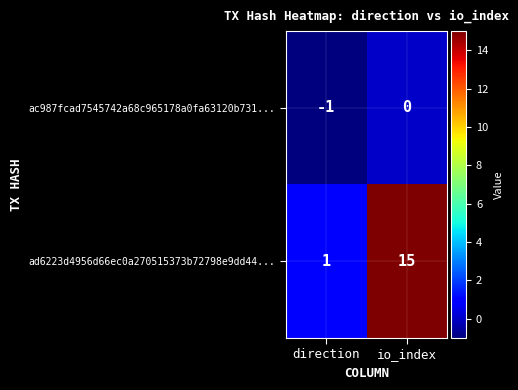

What is the smallest value displayed?

-1